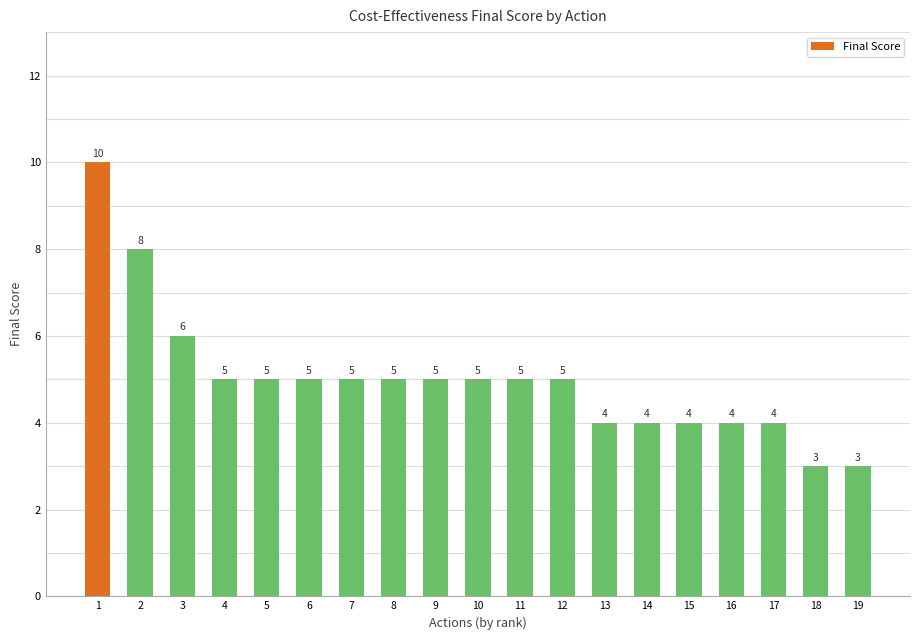

What is the maximum value shown in the chart?

10